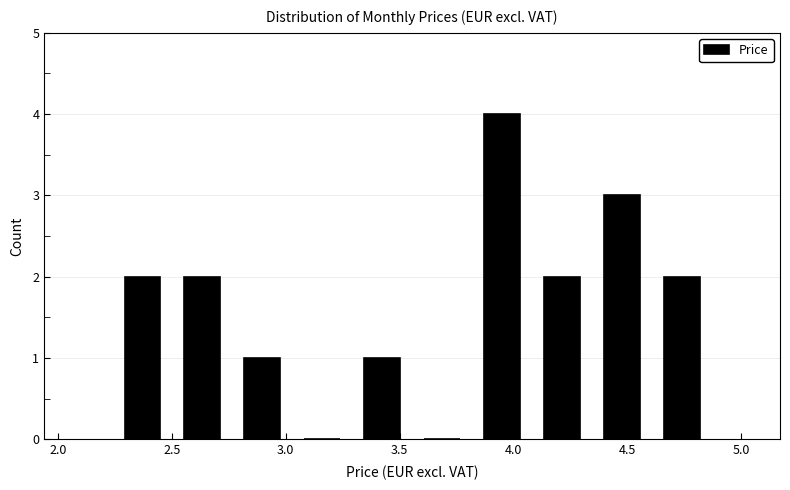

Over which range of the x-axis is the bar tallest?

3.80 to 4.10